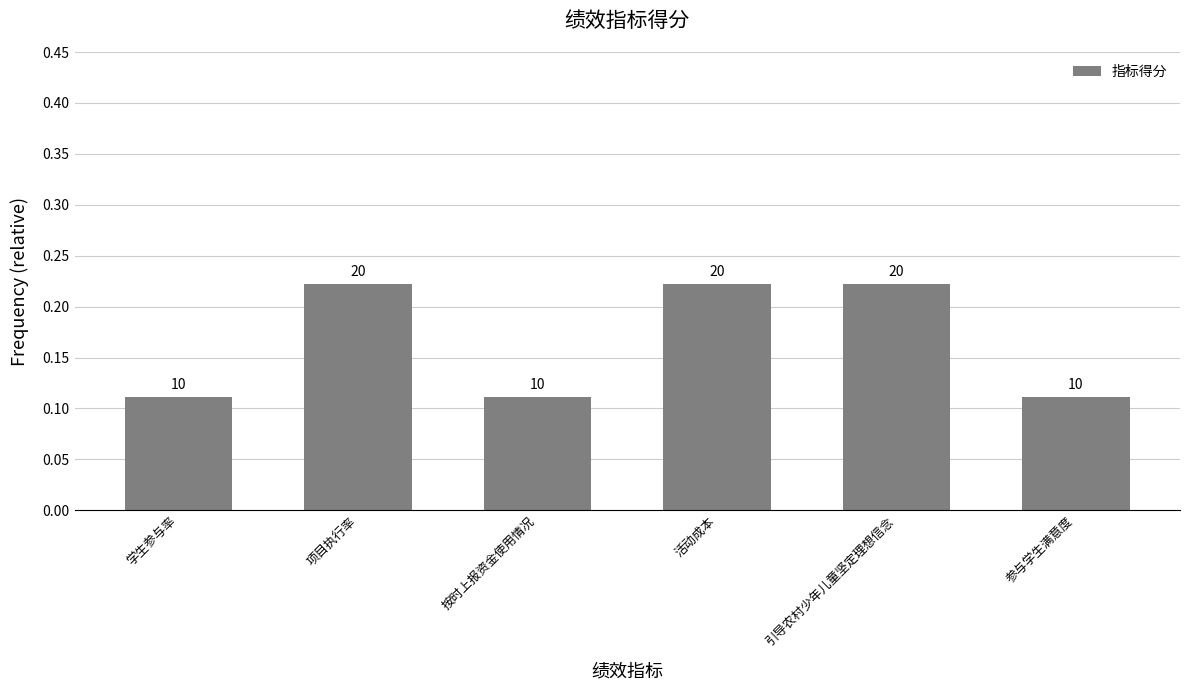

What is the difference between the second highest and minimum values?

0.1